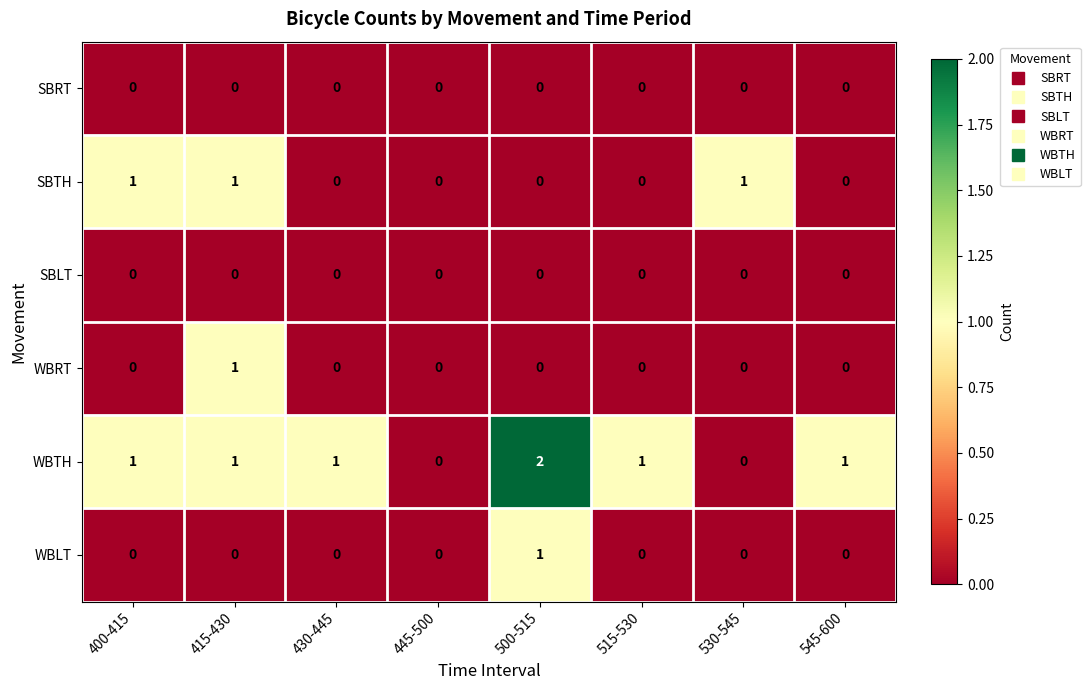

Which series has the largest total across all categories?

WBTH